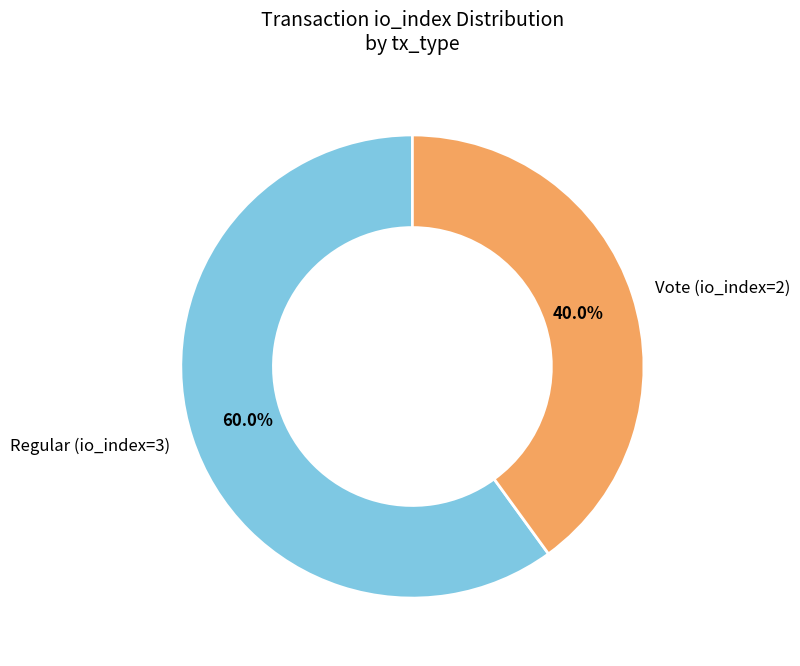

To the nearest percent, what portion does Regular (io_index=3) represent?

60%